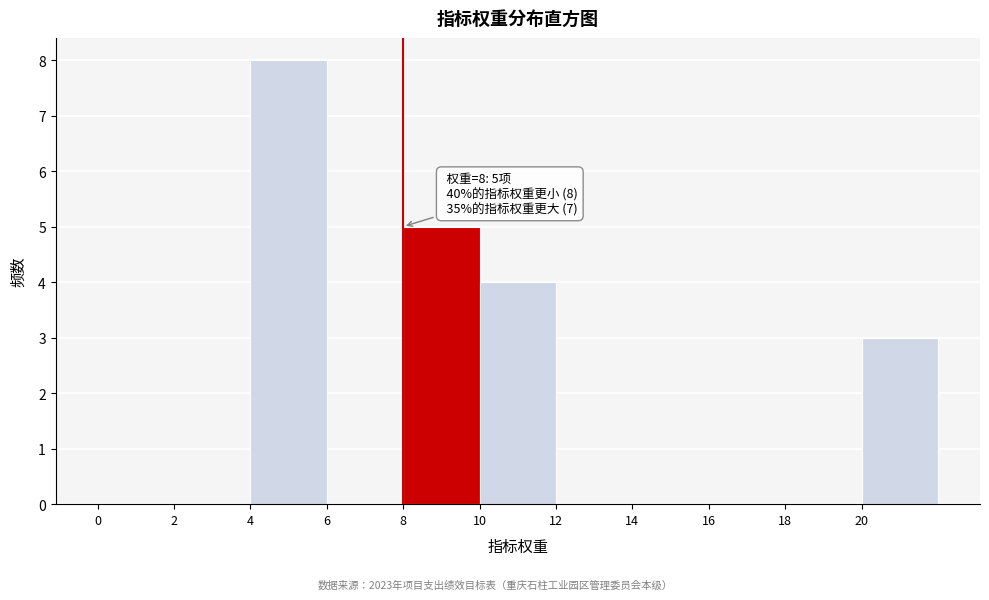

Over which range of the x-axis is the bar tallest?

4 to 6